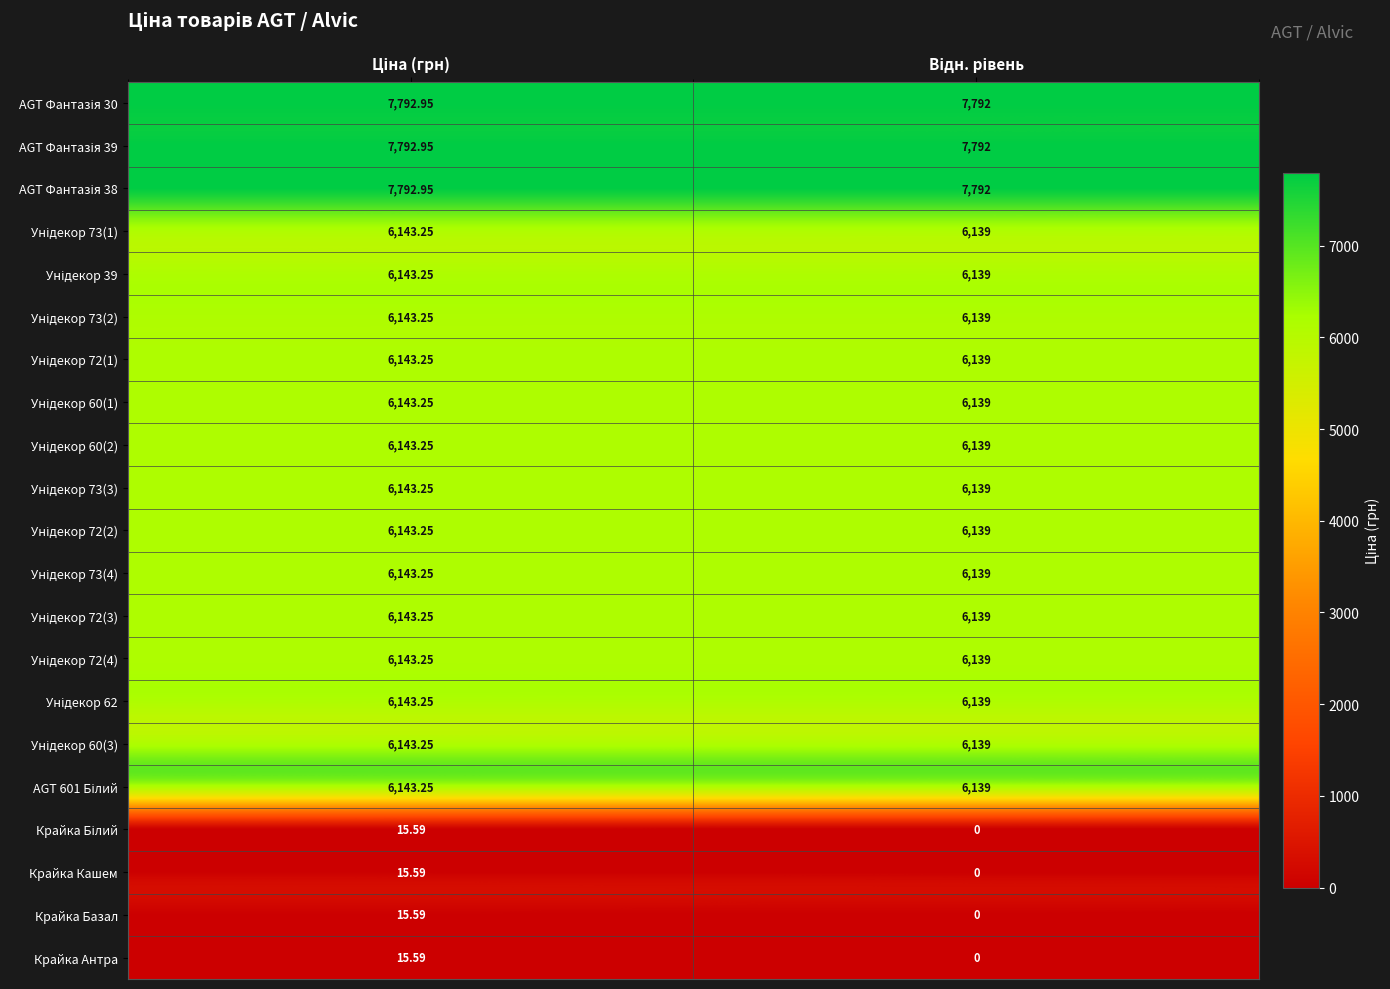

What is the total value across all series at Ціна (грн)?

109446.7